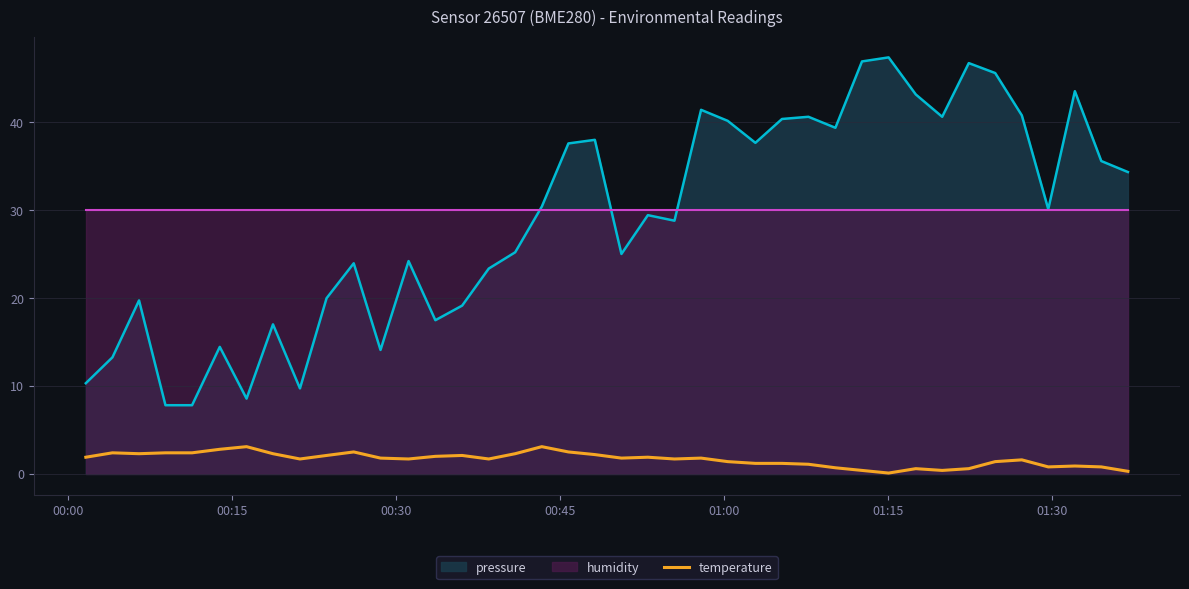

True or false: pressure and temperature cross at least once.

False